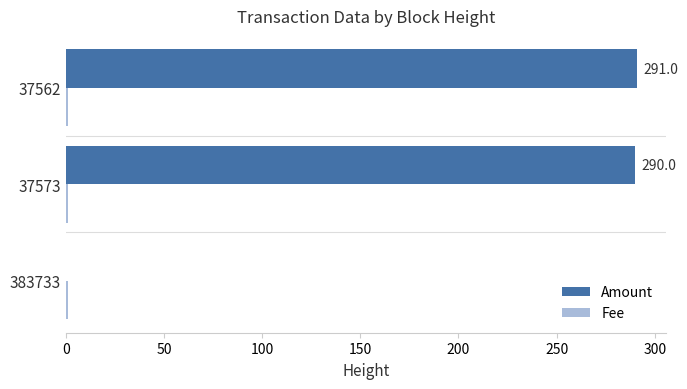

What is the sum of all Amount values?

581